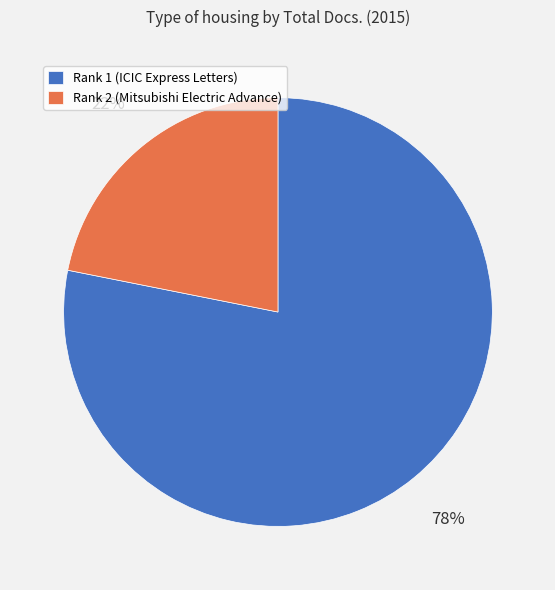

To the nearest percent, what is the combined percentage of Rank 2 (Mitsubishi Electric Advance) and Rank 1 (ICIC Express Letters)?

100%